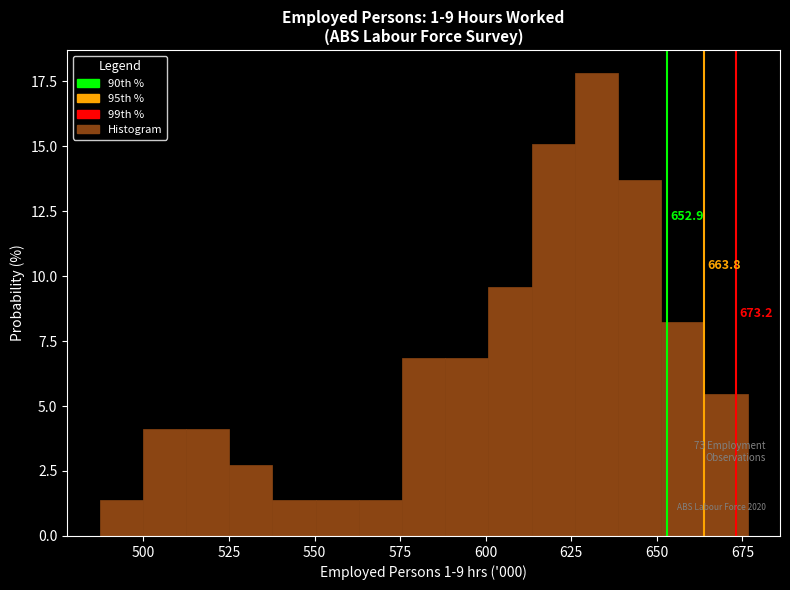

Around what value on the x-axis is the tallest bar? Give the approximate position of its centre, as read against the axis.

630